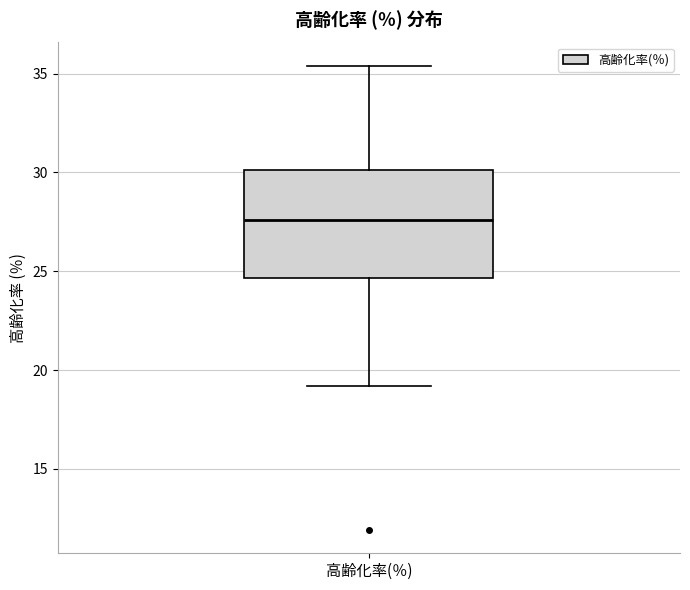

Read this box plot against the y-axis: the position of the median line, the range covered by the box, and the ends of both whiskers. The values are not printed on the chart, so give them approximately, as read against the axis.

median 27.5, box 24.5 to 30.0, whiskers 19.0 to 35.5